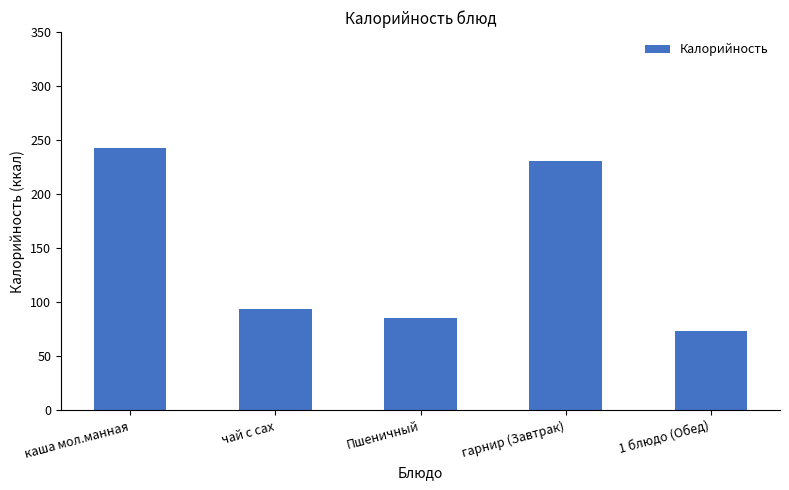

List the labels in order of value, smallest first.

1 блюдо (Обед), Пшеничный, чай с сах, гарнир (Завтрак), каша мол.манная